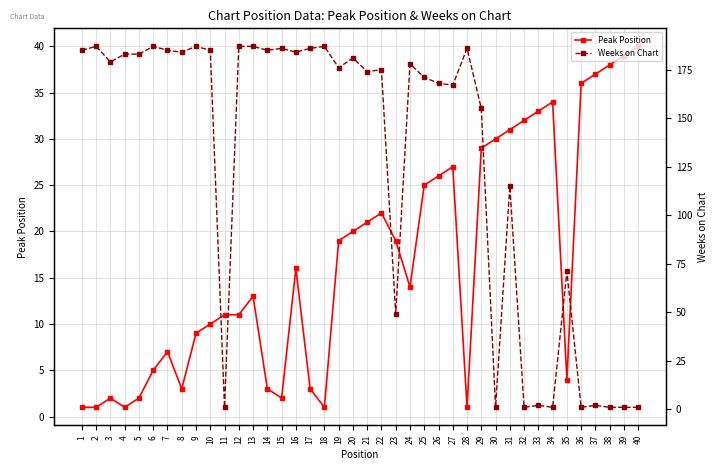

What is the value of the Weeks on Chart point at the 24th from the left?

178